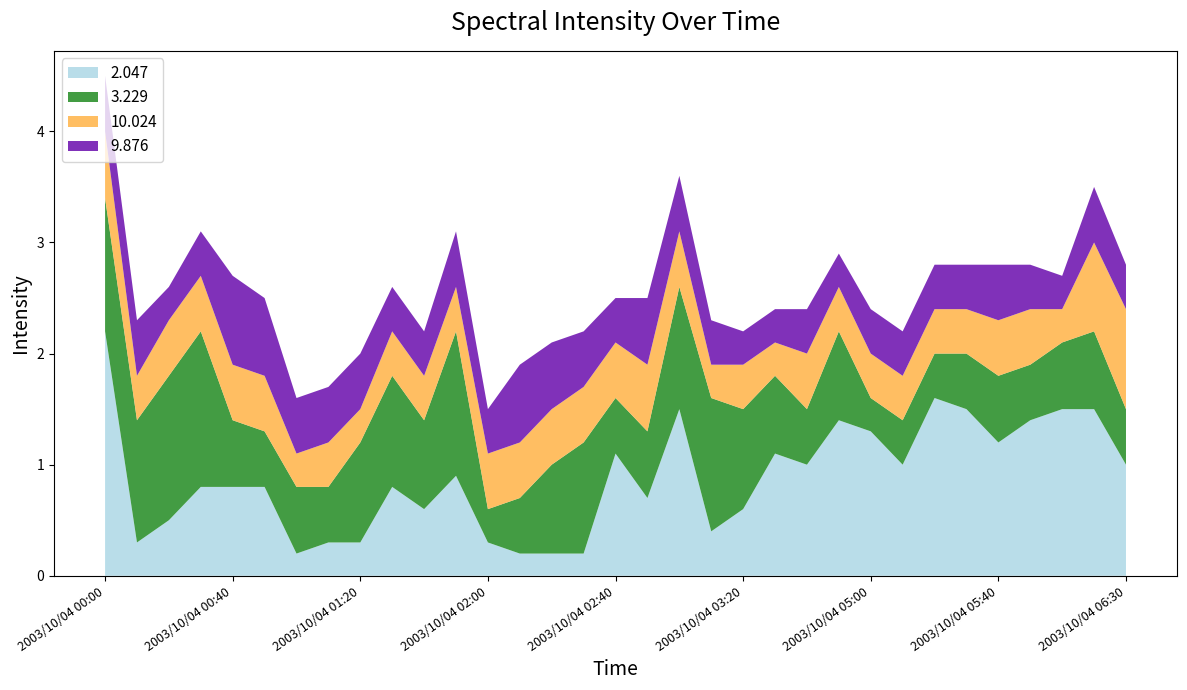

Reading right to left, what are all the values shown in this chart?

2.047: 1.0	1.5	1.5	1.4	1.2	1.5	1.6	1.0	1.3	1.4	1.0	1.1	0.6	0.4	1.5	0.7	1.1	0.2	0.2	0.2	0.3	0.9	0.6	0.8	0.3	0.3	0.2	0.8	0.8	0.8	0.5	0.3	2.2
3.229: 0.5	0.7	0.6	0.5	0.6	0.5	0.4	0.4	0.3	0.8	0.5	0.7	0.9	1.2	1.1	0.6	0.5	1.0	0.8	0.5	0.3	1.3	0.8	1.0	0.9	0.5	0.6	0.5	0.6	1.4	1.3	1.1	1.2
10.024: 0.9	0.8	0.3	0.5	0.5	0.4	0.4	0.4	0.4	0.4	0.5	0.3	0.4	0.3	0.5	0.6	0.5	0.5	0.5	0.5	0.5	0.4	0.4	0.4	0.3	0.4	0.3	0.5	0.5	0.5	0.5	0.4	0.6
9.876: 0.4	0.5	0.3	0.4	0.5	0.4	0.4	0.4	0.4	0.3	0.4	0.3	0.3	0.4	0.5	0.6	0.4	0.5	0.6	0.7	0.4	0.5	0.4	0.4	0.5	0.5	0.5	0.7	0.8	0.4	0.3	0.5	0.5